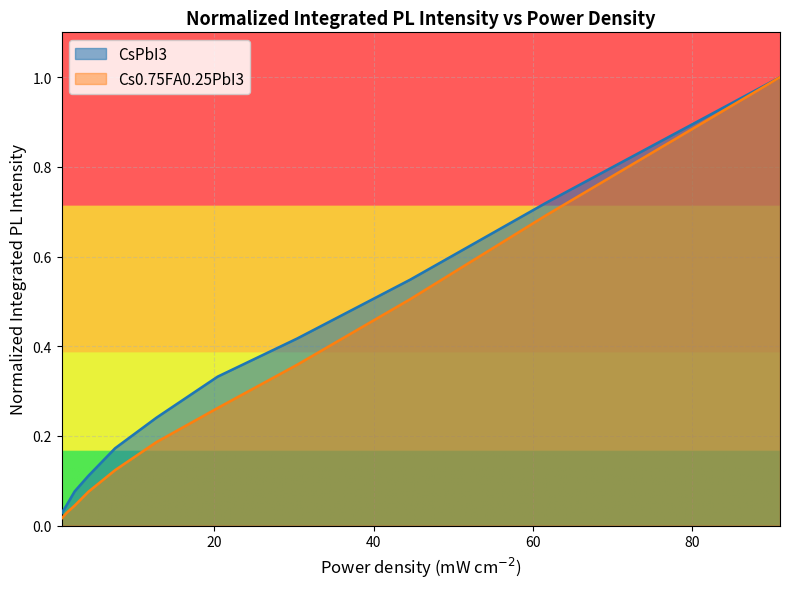

Reading right to left, list all the values displayed in this chart.

CsPbI3: 1.0	0.7	0.5	0.4	0.3	0.2	0.2	0.1	0.1	0.0	0.0
Cs0.75FA0.25PbI3: 1.0	0.7	0.5	0.4	0.3	0.2	0.1	0.1	0.0	0.0	0.0